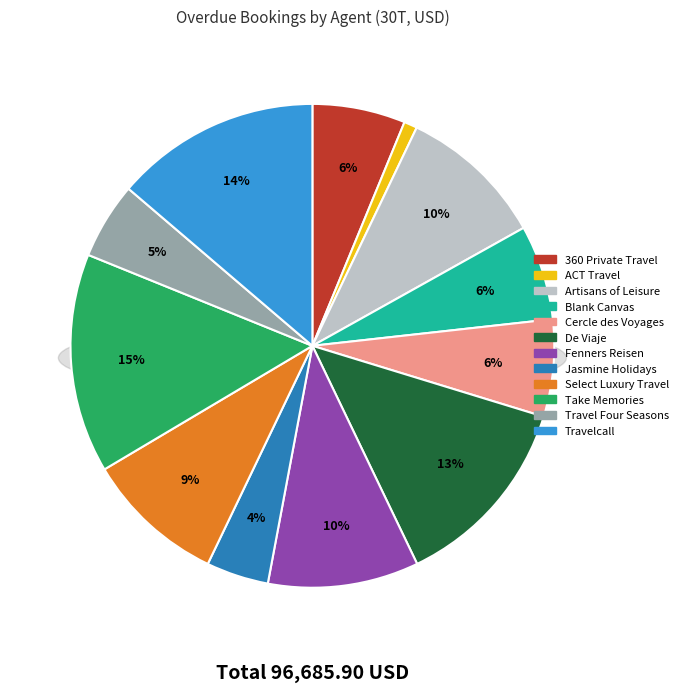

Combined, do Travelcall and Jasmine Holidays (2-4) account for over 50%?

No